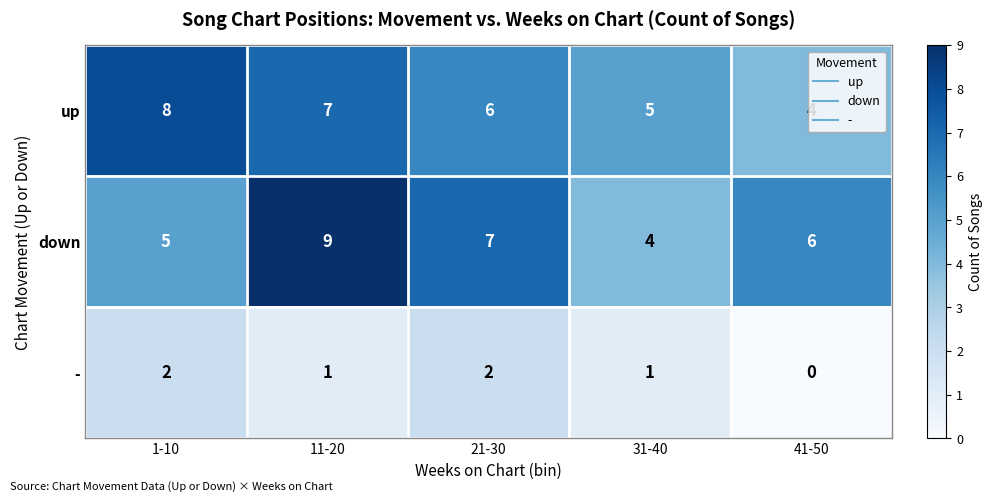

Between 31-40 and 41-50, which series saw the biggest shift?

down